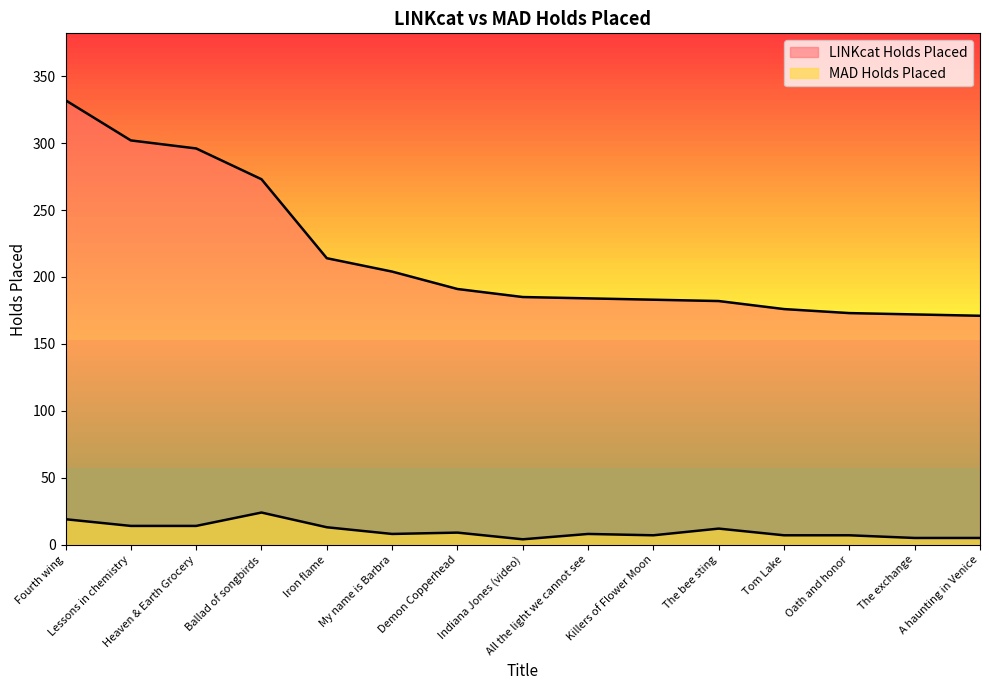

Rank the series at Ballad of songbirds from lowest to highest value.

MAD Holds Placed, LINKcat Holds Placed